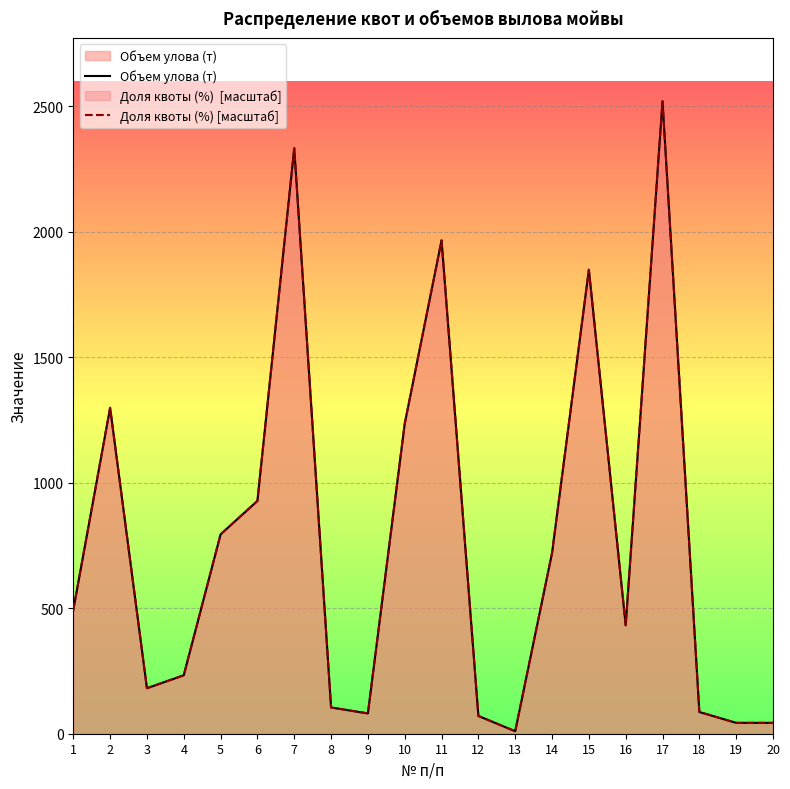

What is the maximum value shown in the chart?

2520.5